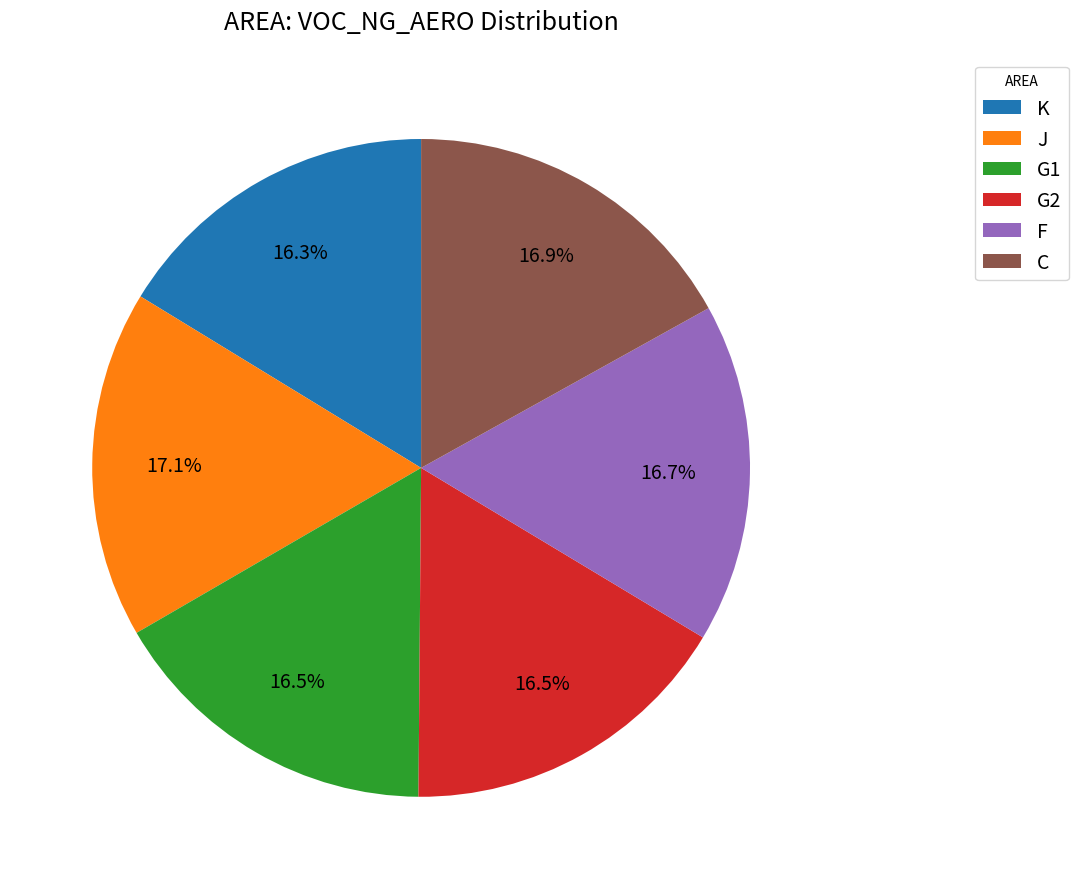

To the nearest percent, what is the combined percentage of K and F?

33%